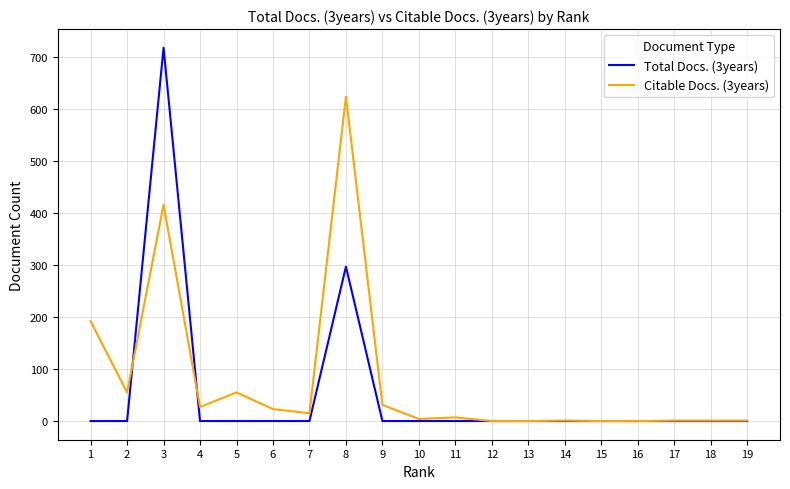

At which category is the sum across all series the highest?

3